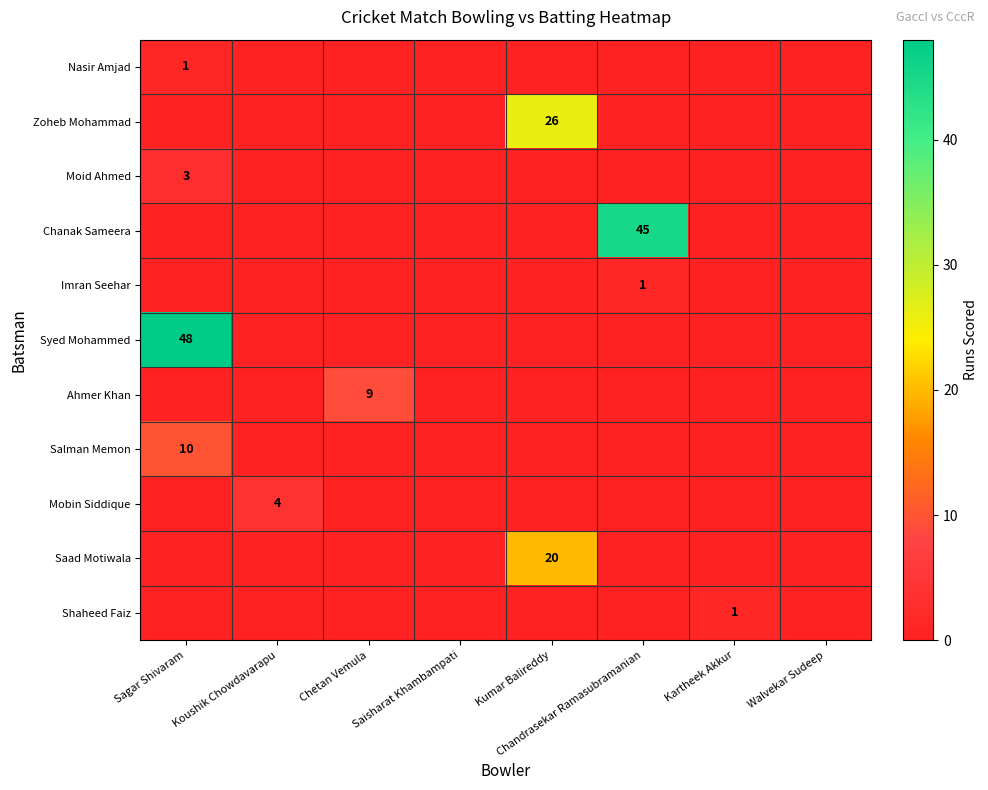

Which series changed the most between Kumar Balireddy and Kartheek Akkur?

Zoheb Mohammad